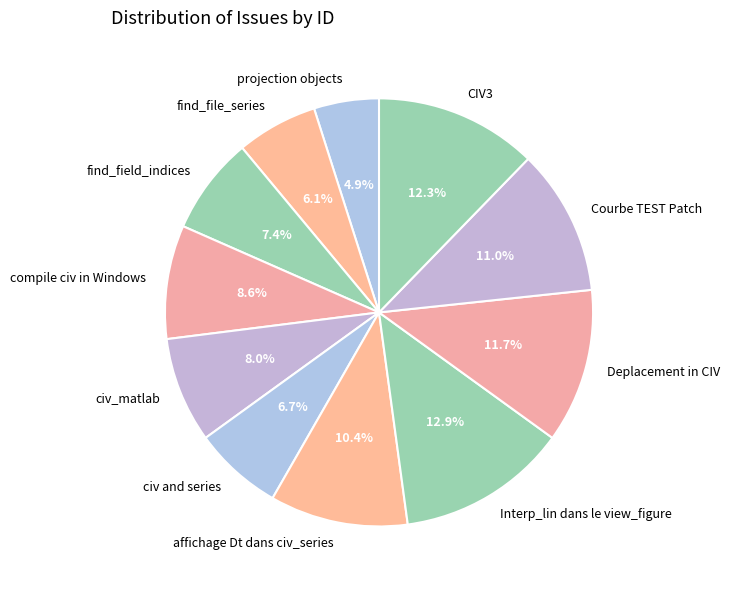

To the nearest percent, what is the average slice percentage?

9%